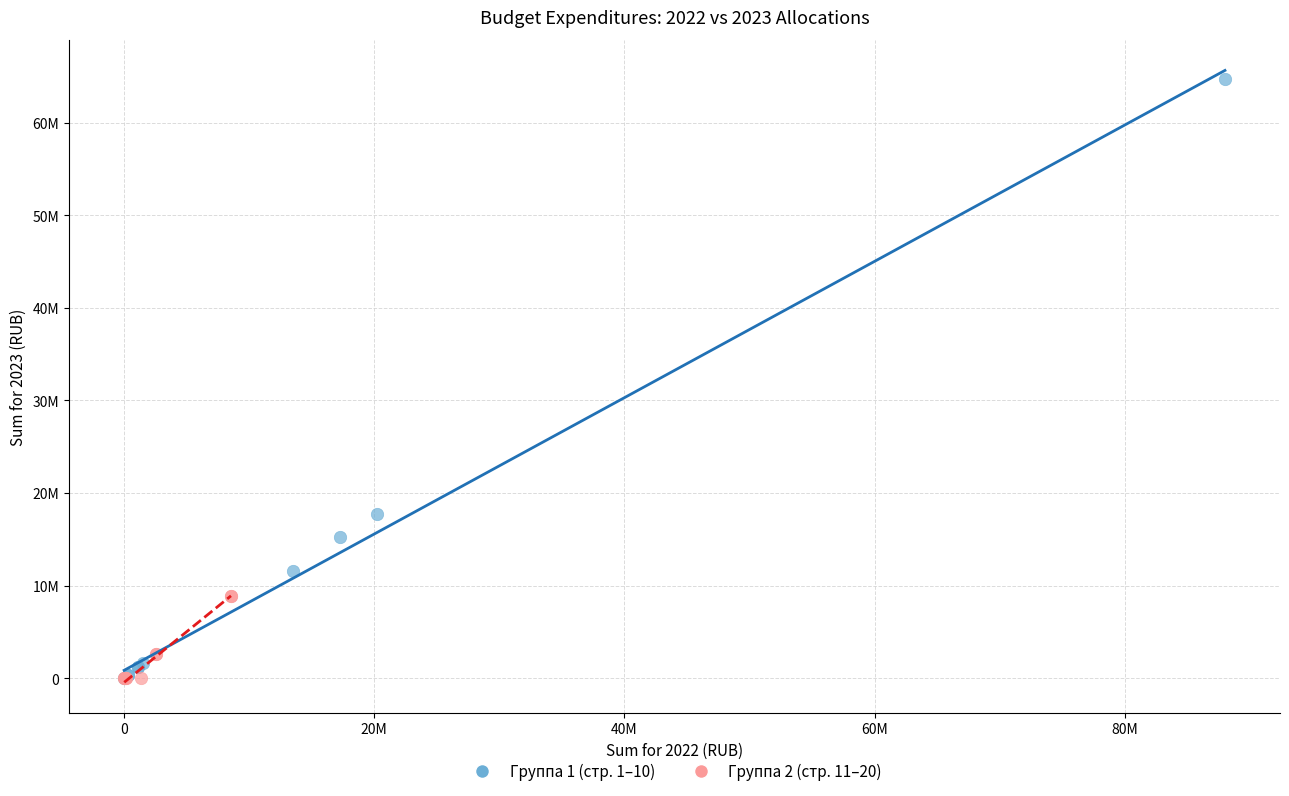

Which series has the largest Y range (max minus min)?

Группа 1 (стр. 1–10)